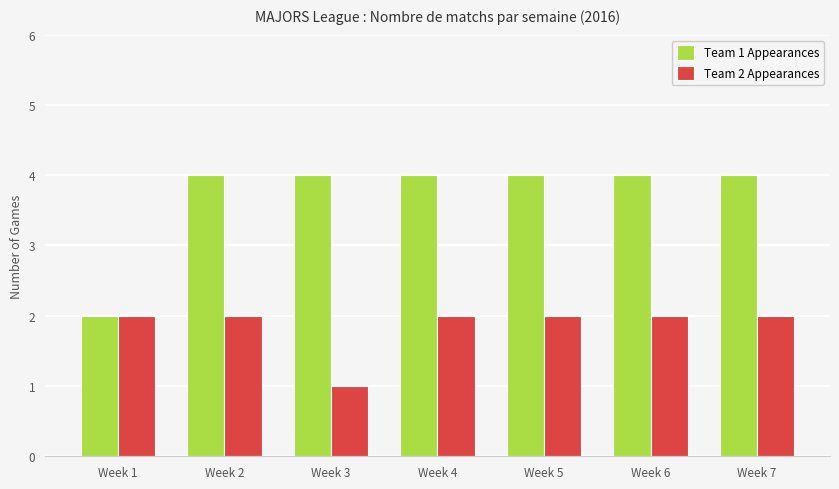

Reading left to right, transcribe all the data shown in this chart.

Team 1 Appearances: Week 1=2	Week 2=4	Week 3=4	Week 4=4	Week 5=4	Week 6=4	Week 7=4
Team 2 Appearances: Week 1=2	Week 2=2	Week 3=1	Week 4=2	Week 5=2	Week 6=2	Week 7=2